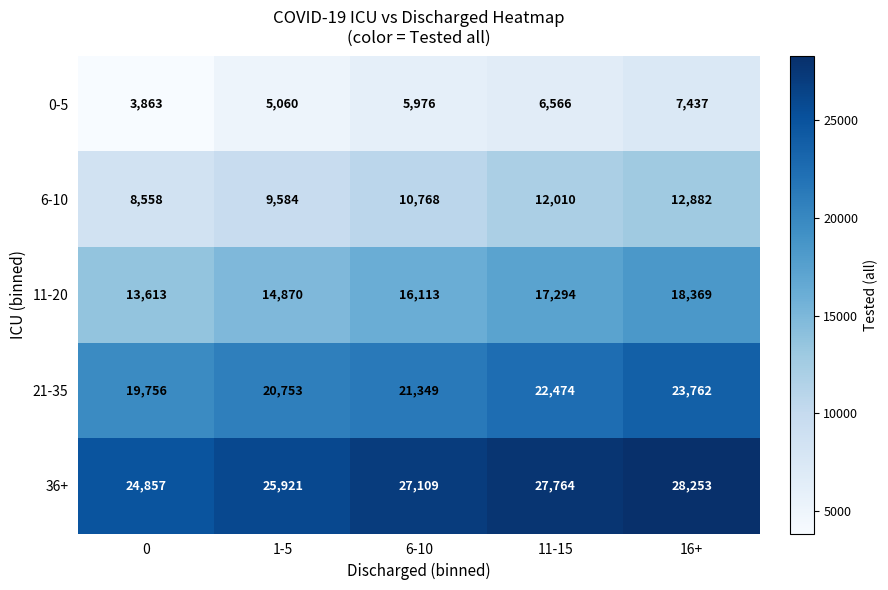

How many distinct data groups are displayed?

5